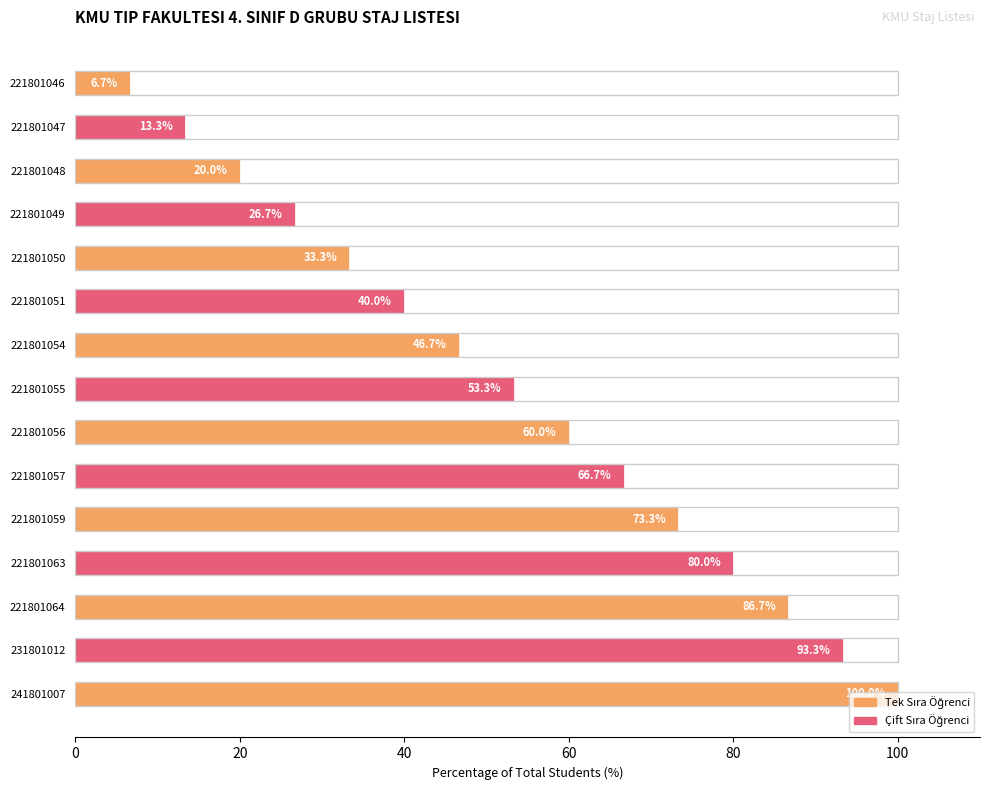

List the labels in order of value, largest first.

241801007, 231801012, 221801064, 221801063, 221801059, 221801057, 221801056, 221801055, 221801054, 221801051, 221801050, 221801049, 221801048, 221801047, 221801046